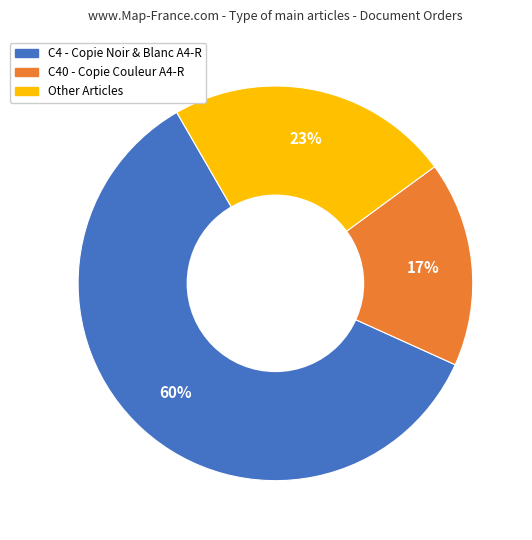

To the nearest percent, what is the average slice percentage?

33%